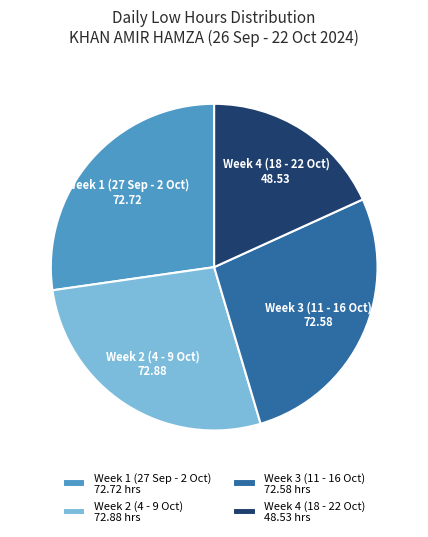

Is there any slice that represents more than half of the pie?

No